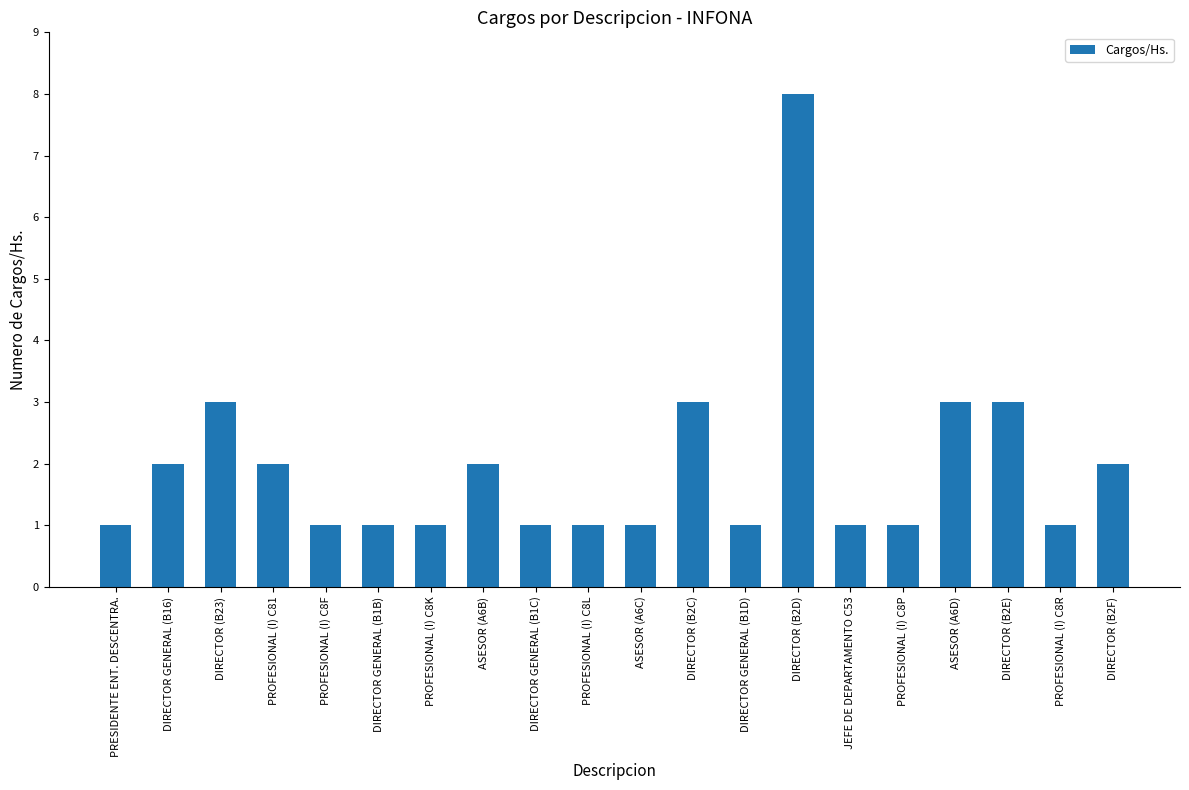

Reading left to right, transcribe all the data shown in this chart.

PRESIDENTE ENT. DESCENTRA.=1	DIRECTOR GENERAL (B16)=2	DIRECTOR (B23)=3	PROFESIONAL (I) C81=2	PROFESIONAL (I) C8F=1	DIRECTOR GENERAL (B1B)=1	PROFESIONAL (I) C8K=1	ASESOR (A6B)=2	DIRECTOR GENERAL (B1C)=1	PROFESIONAL (I) C8L=1	ASESOR (A6C)=1	DIRECTOR (B2C)=3	DIRECTOR GENERAL (B1D)=1	DIRECTOR (B2D)=8	JEFE DE DEPARTAMENTO C53=1	PROFESIONAL (I) C8P=1	ASESOR (A6D)=3	DIRECTOR (B2E)=3	PROFESIONAL (I) C8R=1	DIRECTOR (B2F)=2